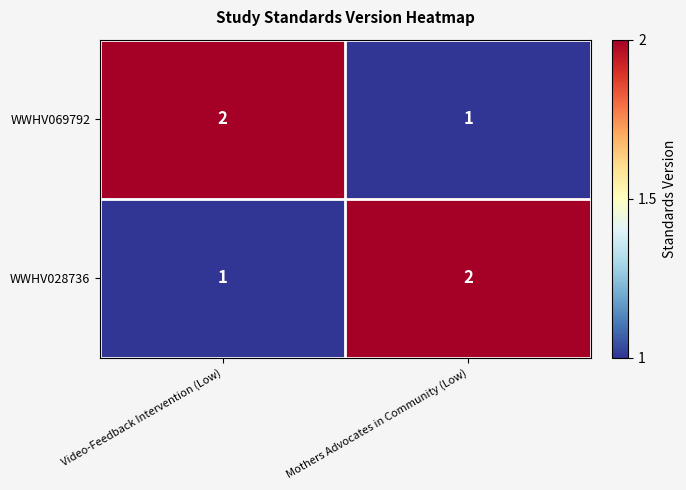

Count the number of data series in this chart.

2